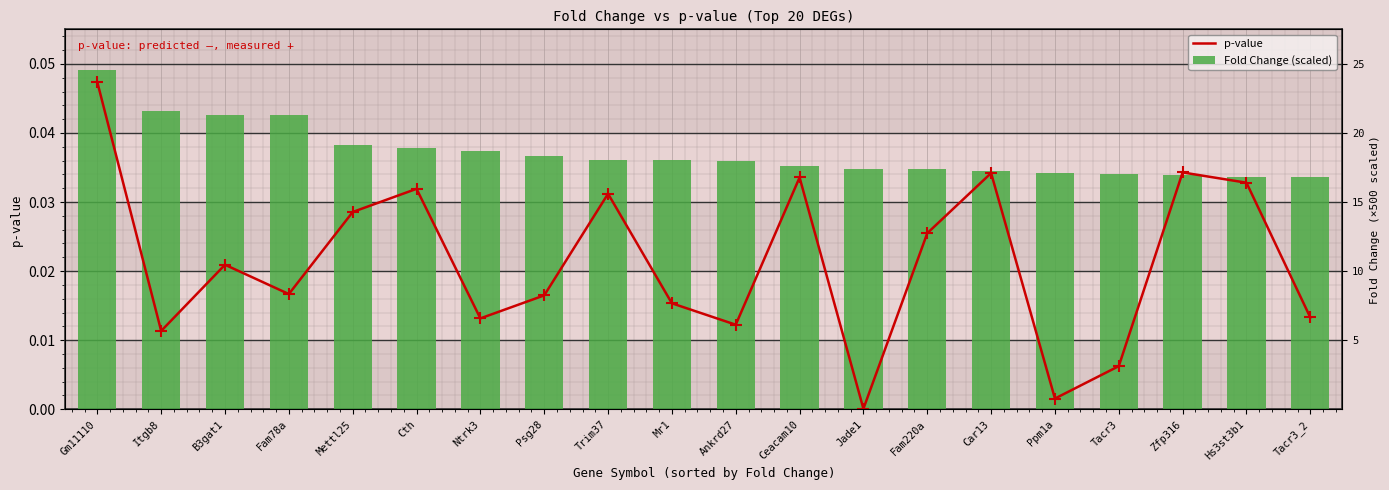

What is the sum of the p-value values at Psg28 and Gm11110?

0.1